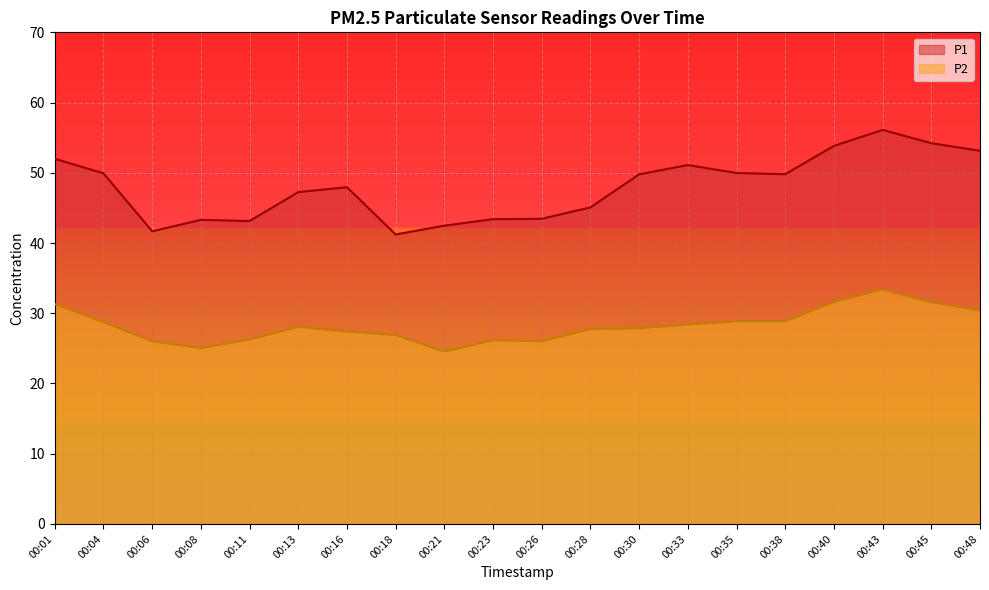

What are all the series names shown in the legend?

P1, P2